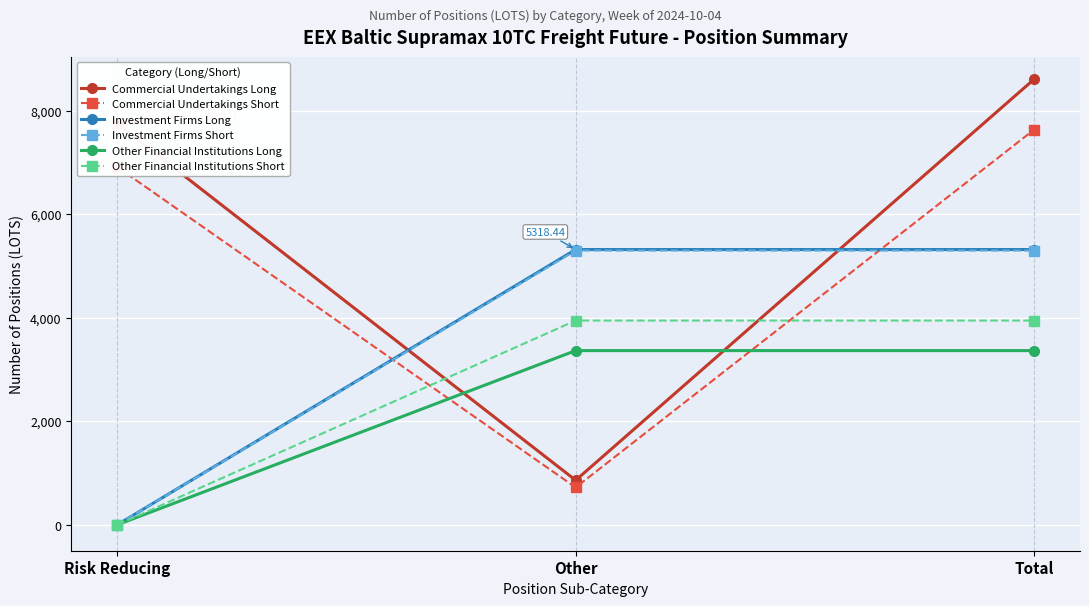

Which series changed the most between Other and Total?

Commercial Undertakings Long